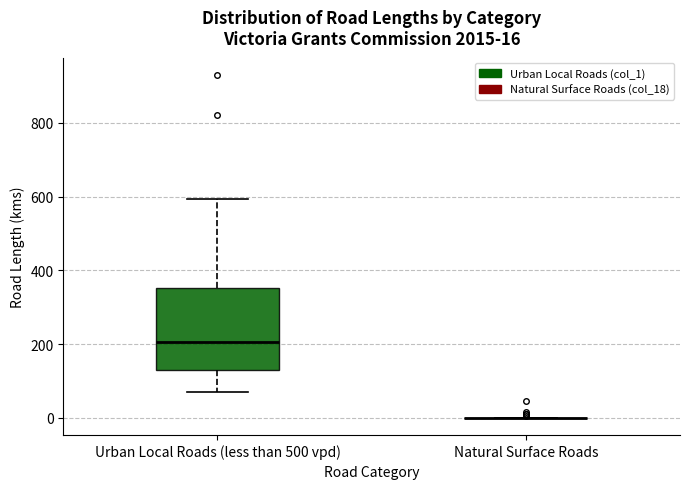

Which box is the tallest, from its lower edge to its upper edge?

Urban Local Roads (less than 500 vpd)